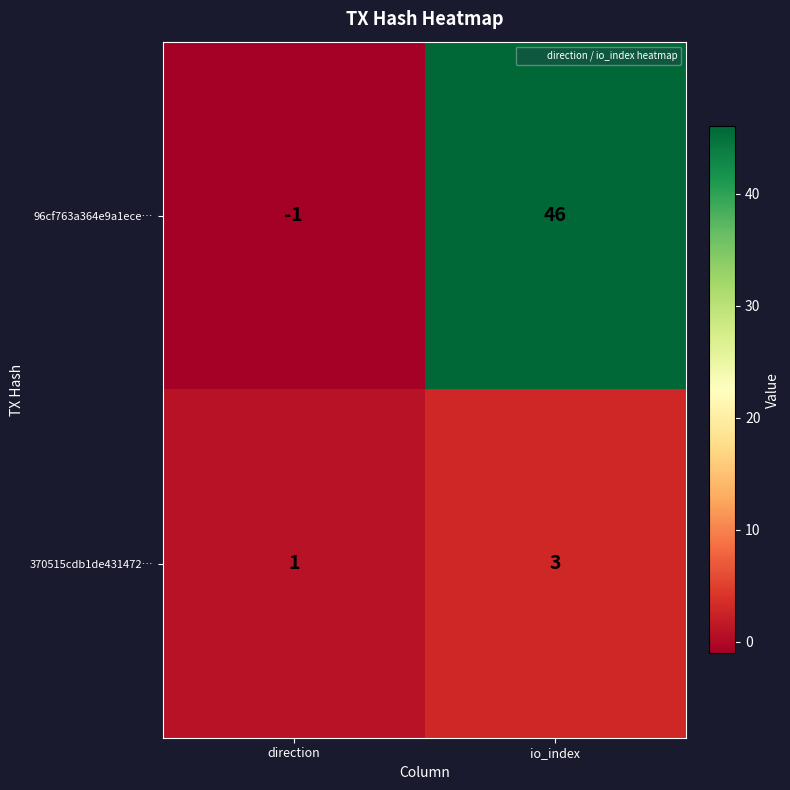

Where is 370515cdb1de431472… nearest to the value 2?

direction